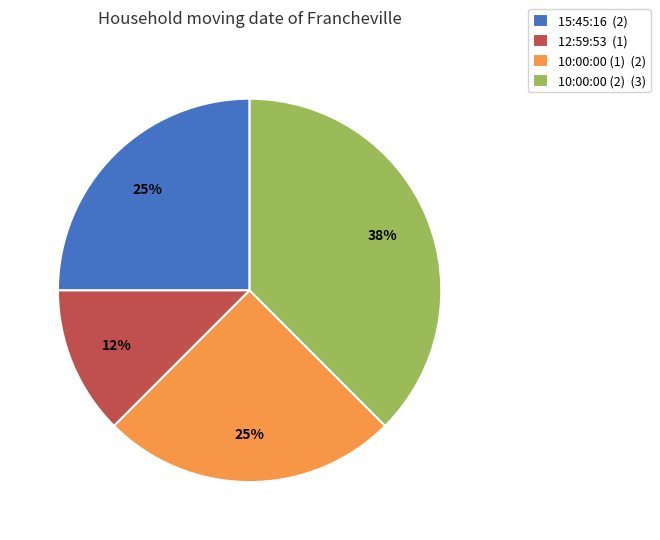

Is 12:59:53 the majority of the pie?

No